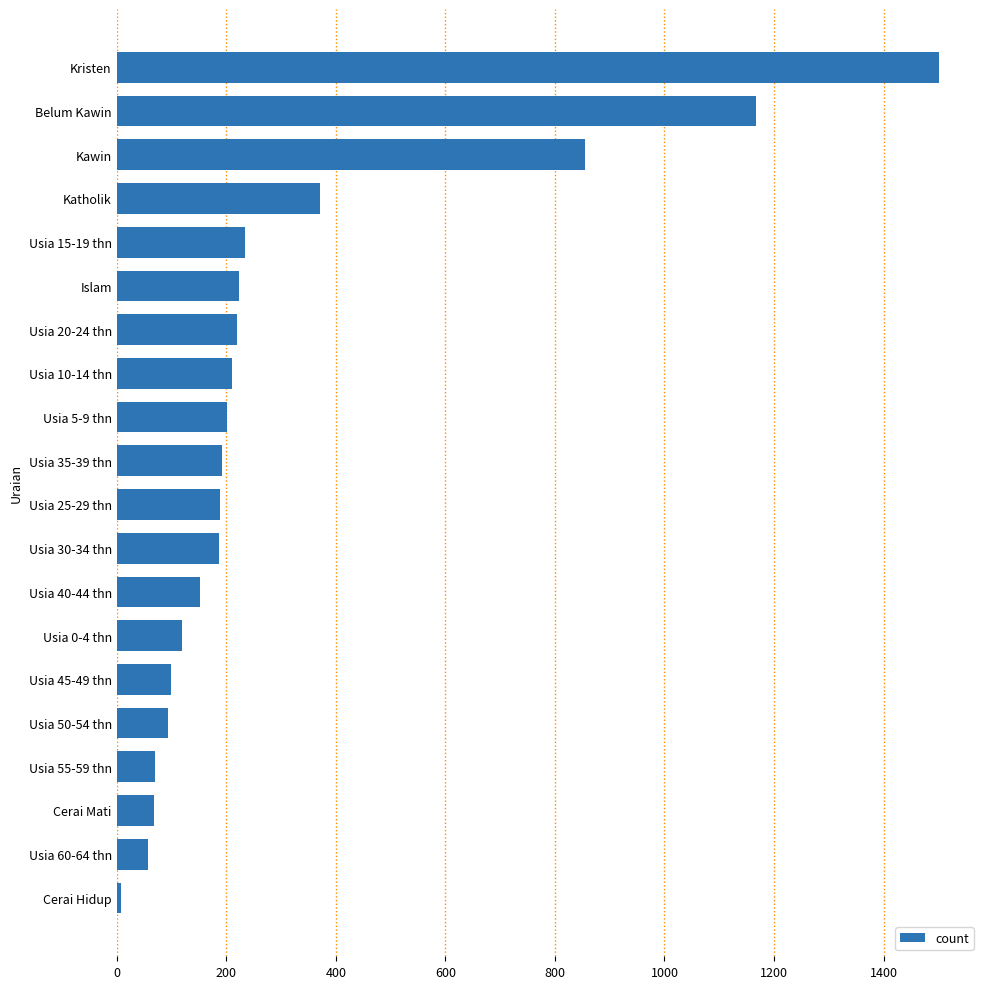

Where is the data nearest to the value 754?

Kawin